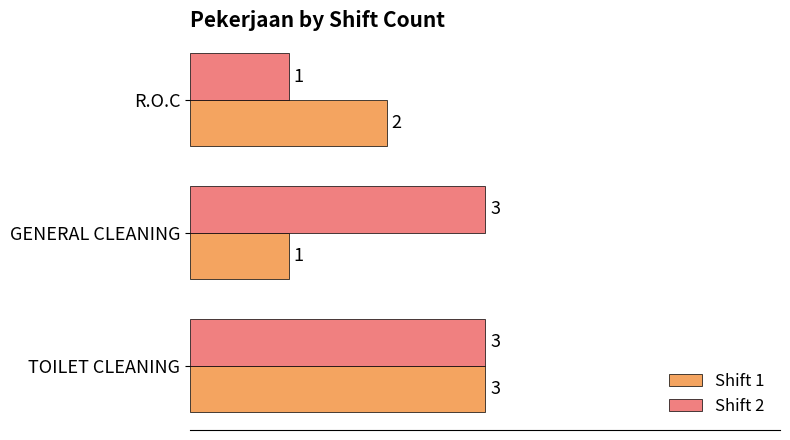

Which category has the lowest value in the Shift 2 series?

R.O.C